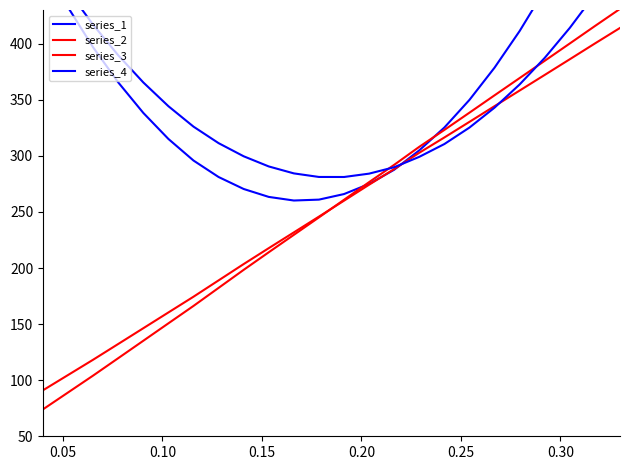

How many lines are shown in the chart?

4